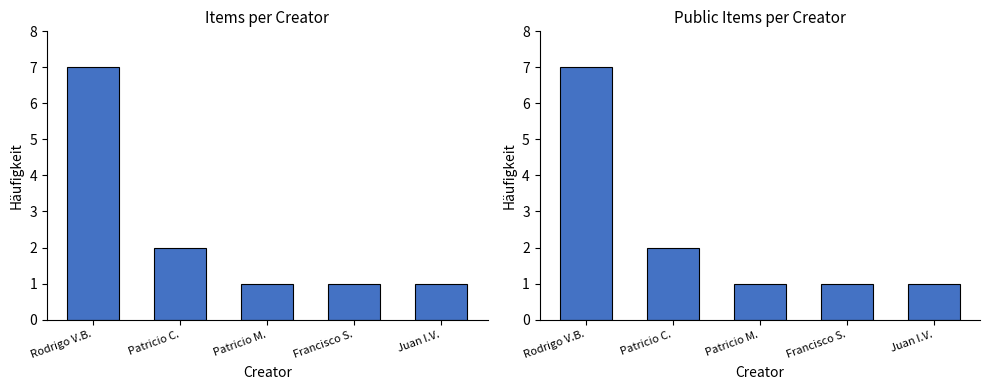

The Item Count series shows 3 at Rodrigo V.B.. True or false?

False